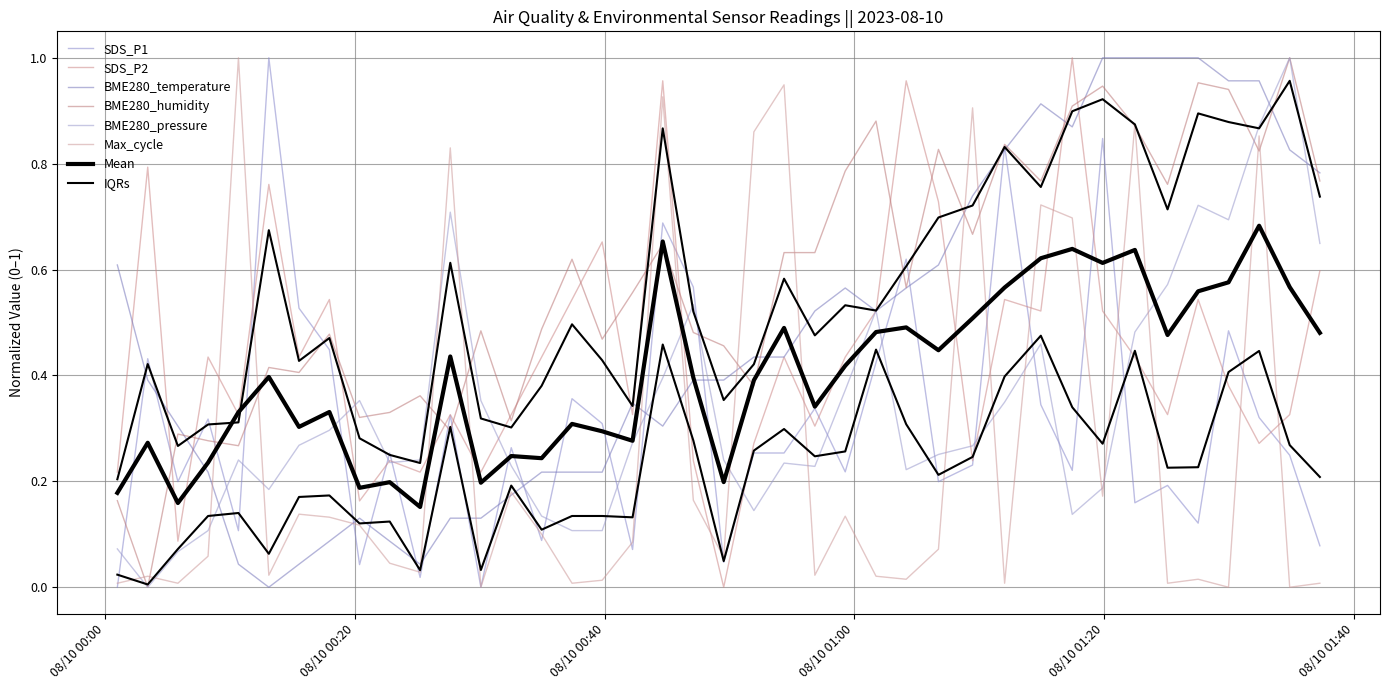

True or false: SDS_P1 has a value of 0.1 at 2023/08/10 00:42:14.

False